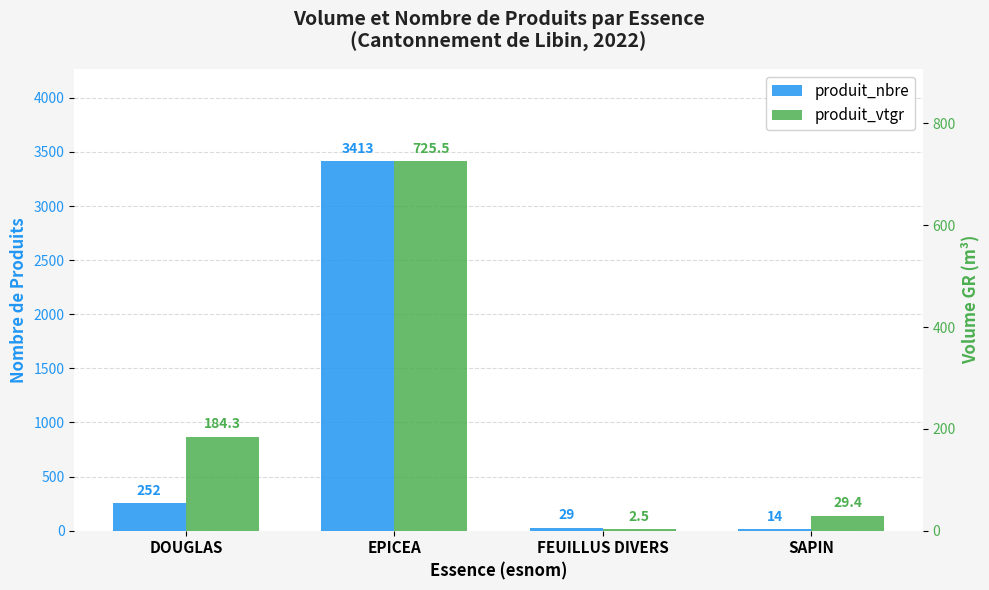

What is the total value across all series at EPICEA?

4138.5